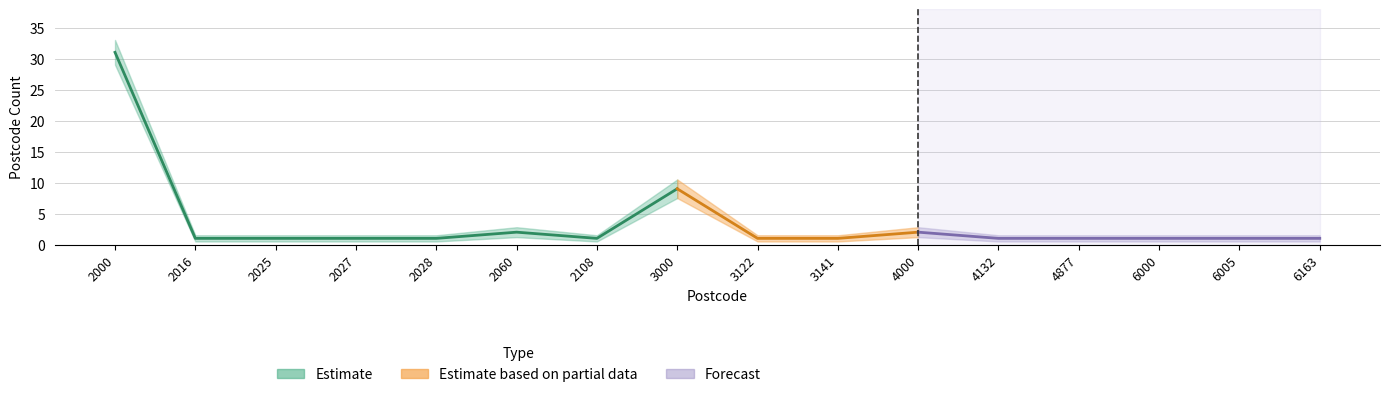

True or false: Postcode Count Lower and Postcode Count cross at least once.

False